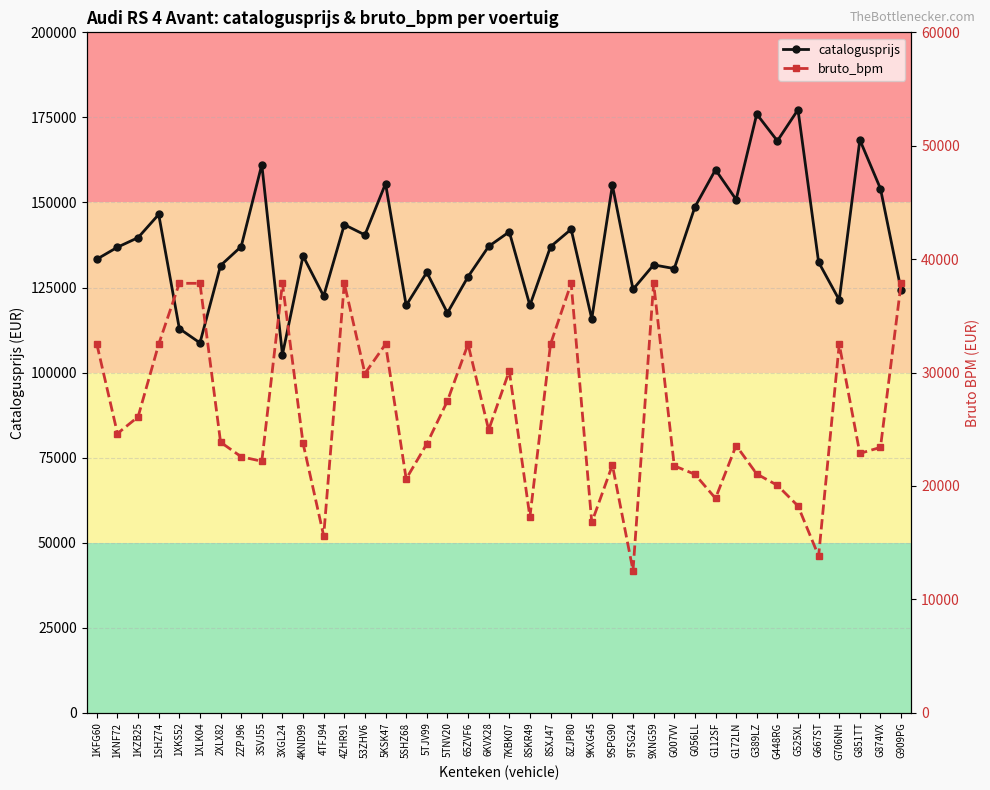

What position from the right is 65ZVF6?

22